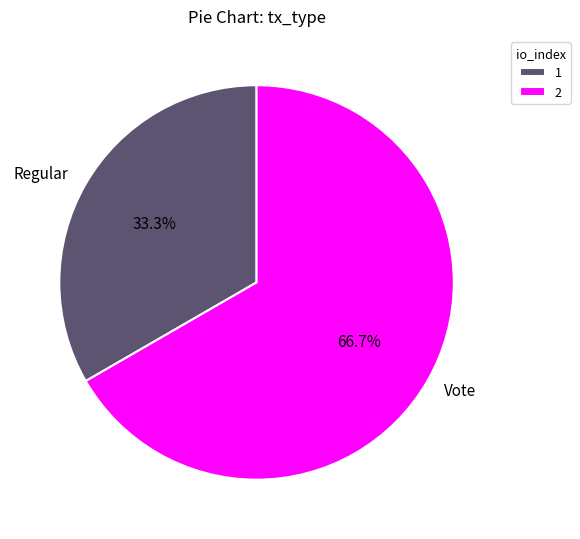

Does Regular account for over 50% of the chart?

No